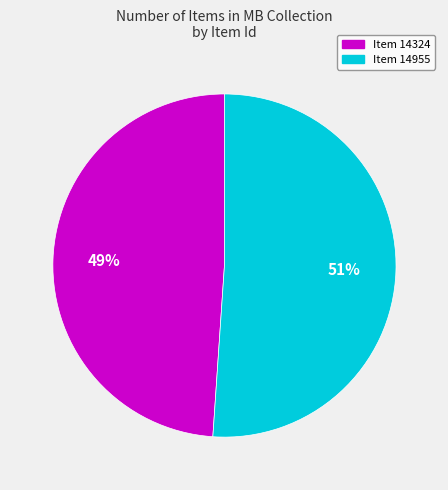

Does Item 14324 account for over 50% of the chart?

No